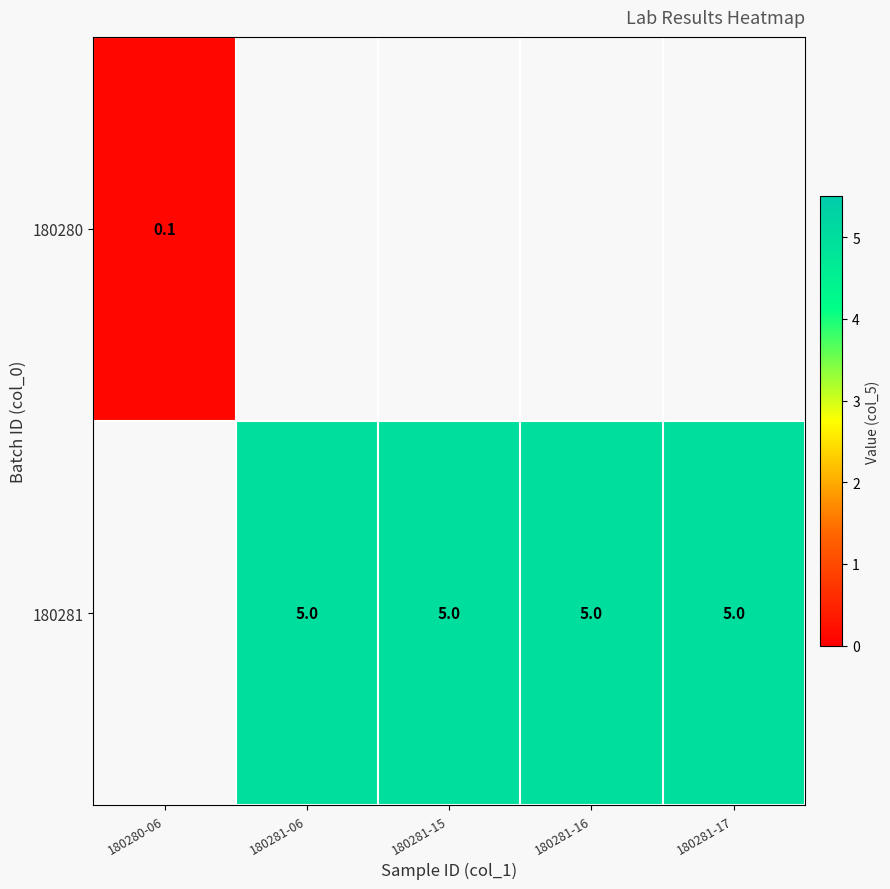

The 180281 series shows 1.7 at 180281-16. True or false?

False